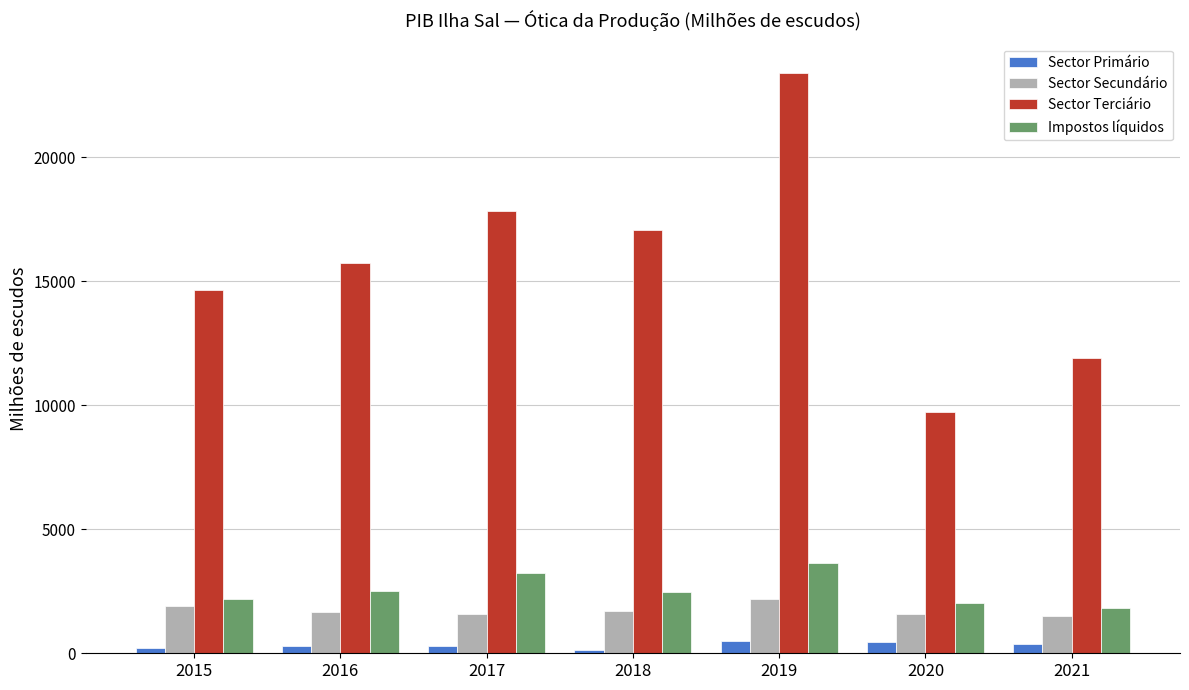

At which label does Sector Terciário reach its minimum?

2020